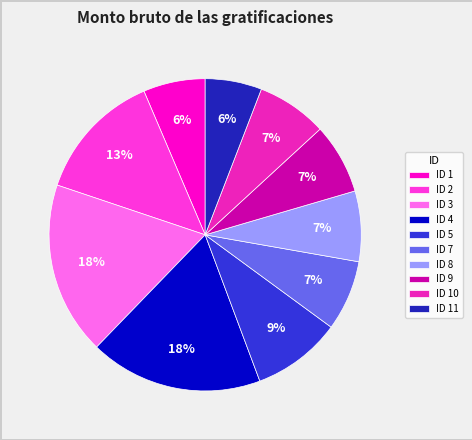

To the nearest percent, what is the difference between the largest and smallest slice percentages?

12%